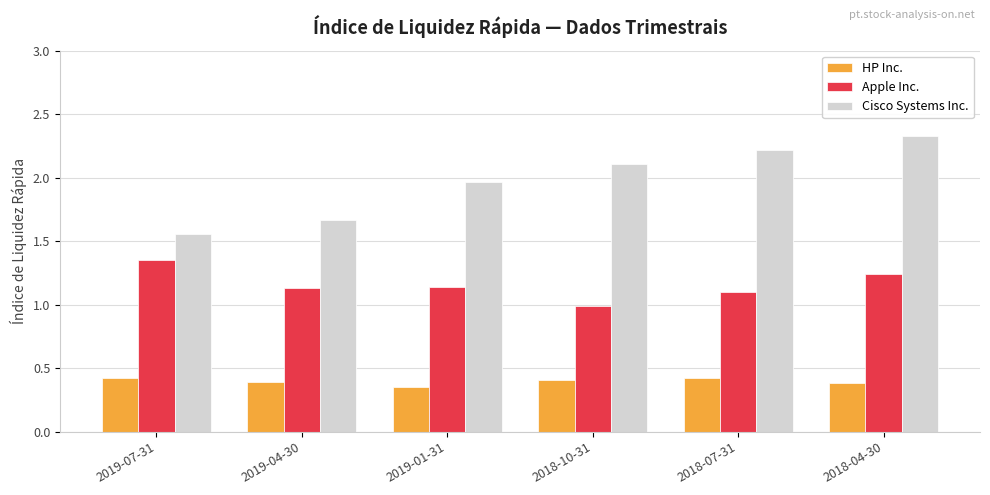

Rank the series by their maximum value, from lowest to highest.

HP Inc., Apple Inc., Cisco Systems Inc.